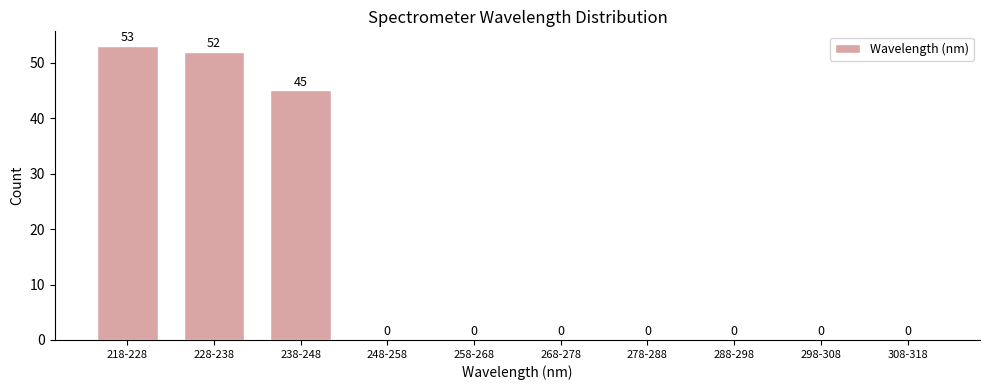

Reading right to left, list all the values displayed in this chart.

308-318=0	298-308=0	288-298=0	278-288=0	268-278=0	258-268=0	248-258=0	238-248=45	228-238=52	218-228=53